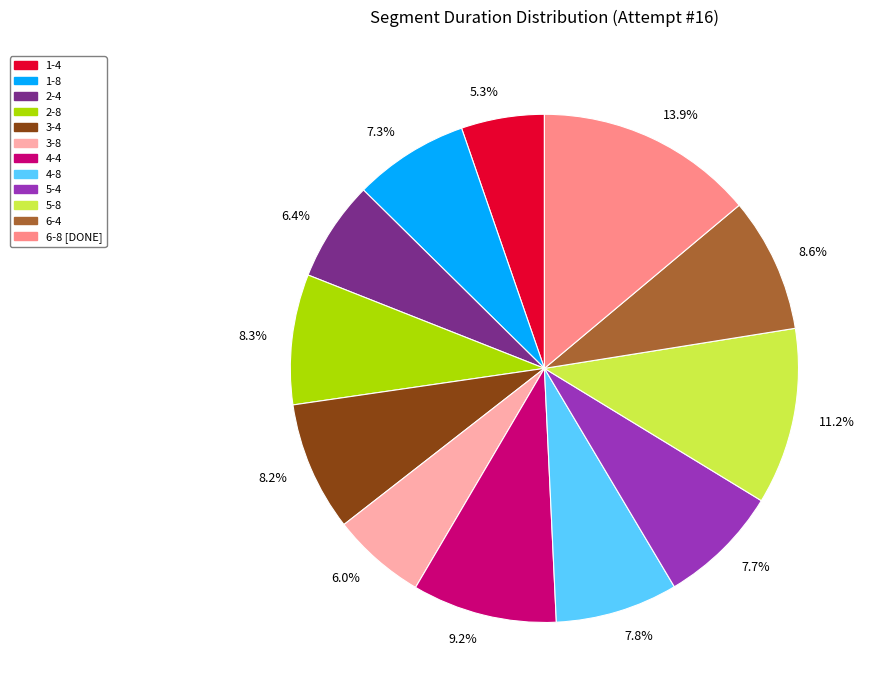

Is there any slice that represents more than half of the pie?

No